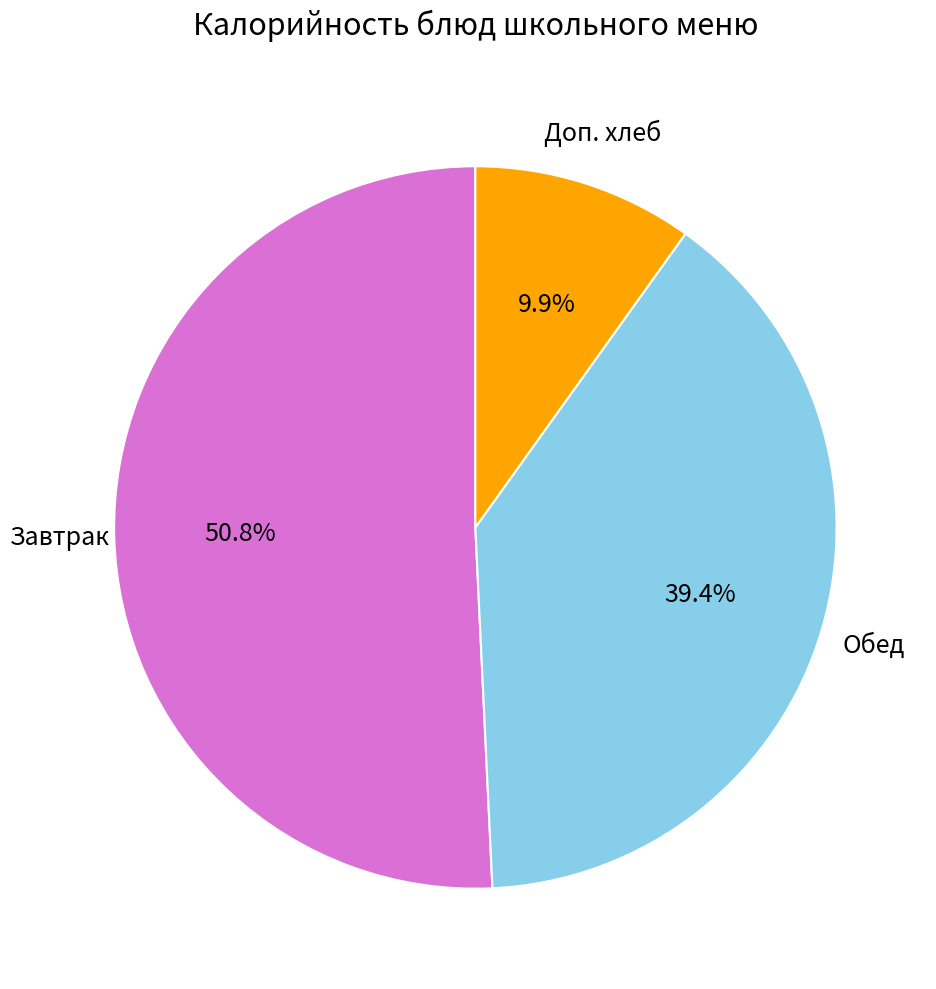

Does any single category account for the majority?

Yes